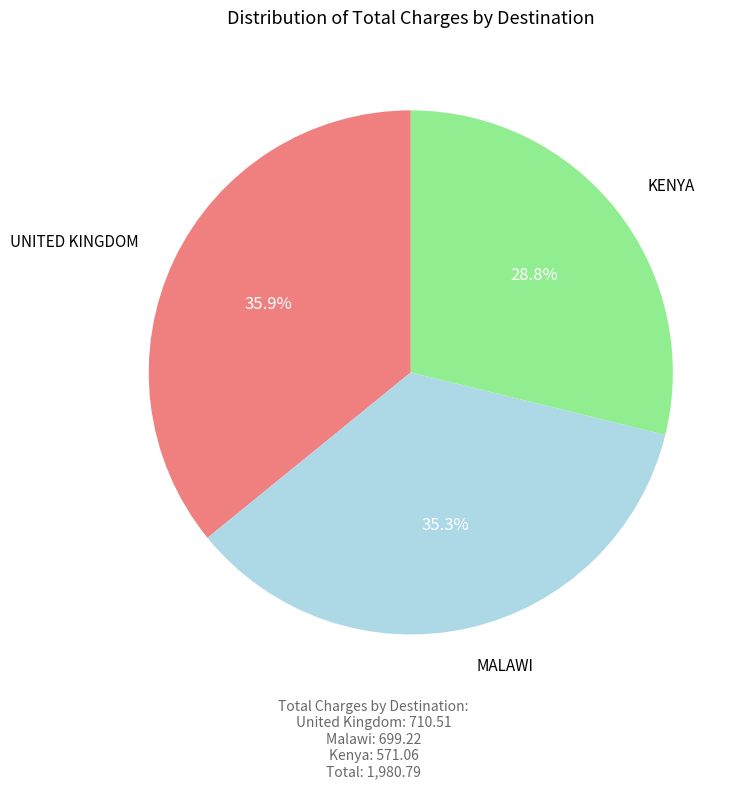

To the nearest percent, what is the average slice percentage?

33%